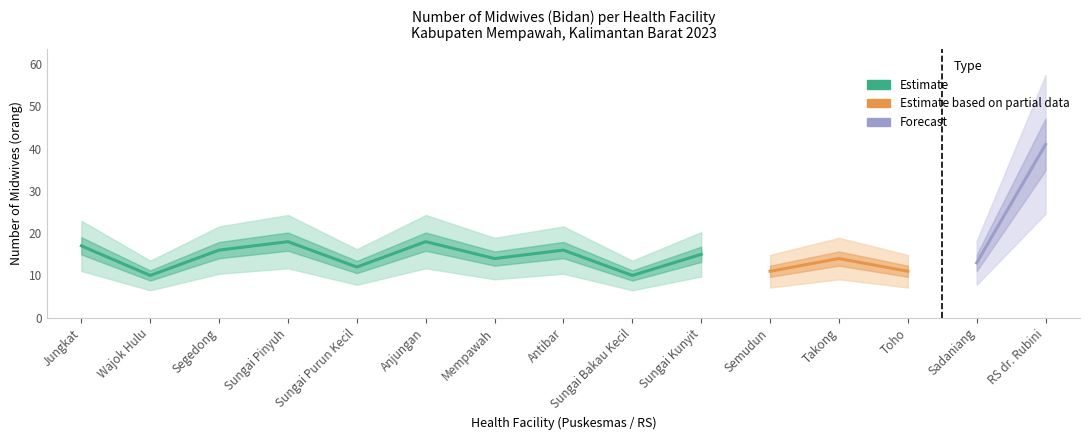

What is the minimum value shown in the chart?

10